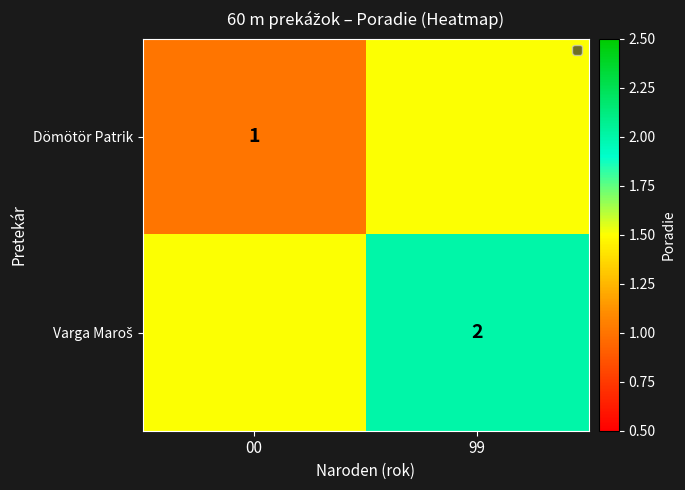

The value of Dömötör Patrik at 00 is 1.6. True or false?

False